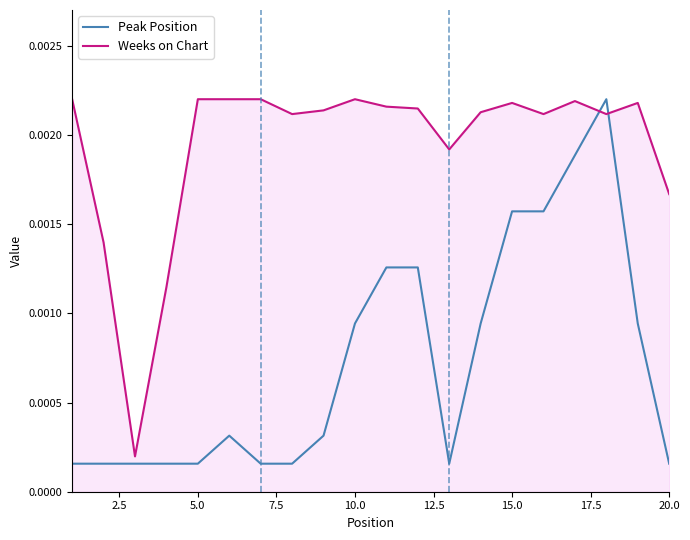

What are all the series names shown in the legend?

Peak Position, Weeks on Chart